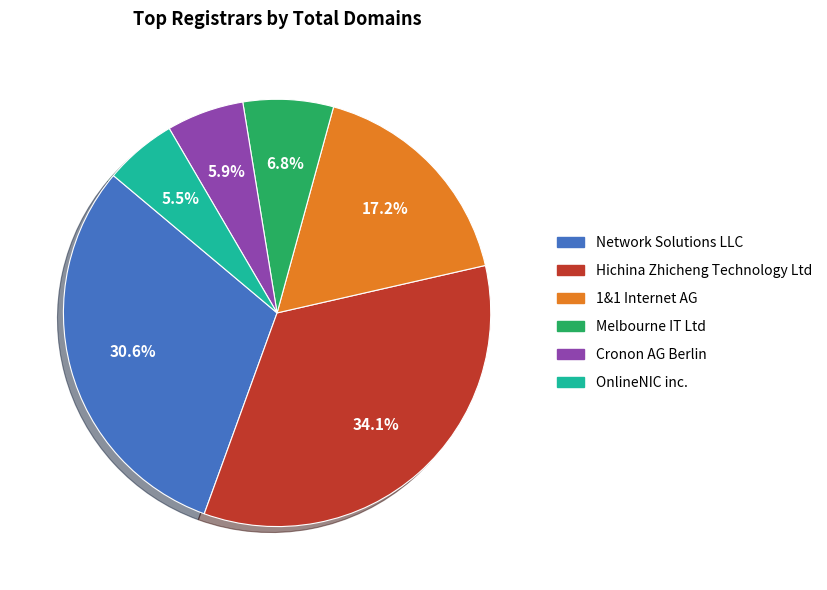

Between Hichina Zhicheng Technology Ltd and 1&1 Internet AG, which is larger?

Hichina Zhicheng Technology Ltd